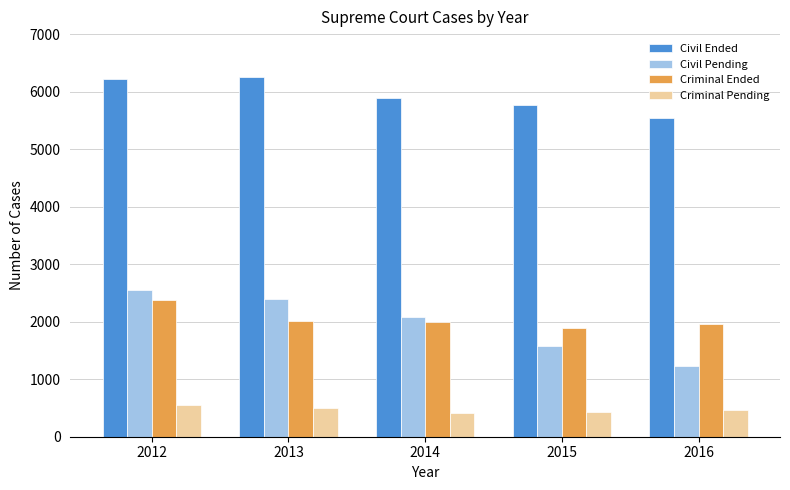

Is the value of Criminal Ended at 2015 greater than the value of Civil Pending at 2013?

No